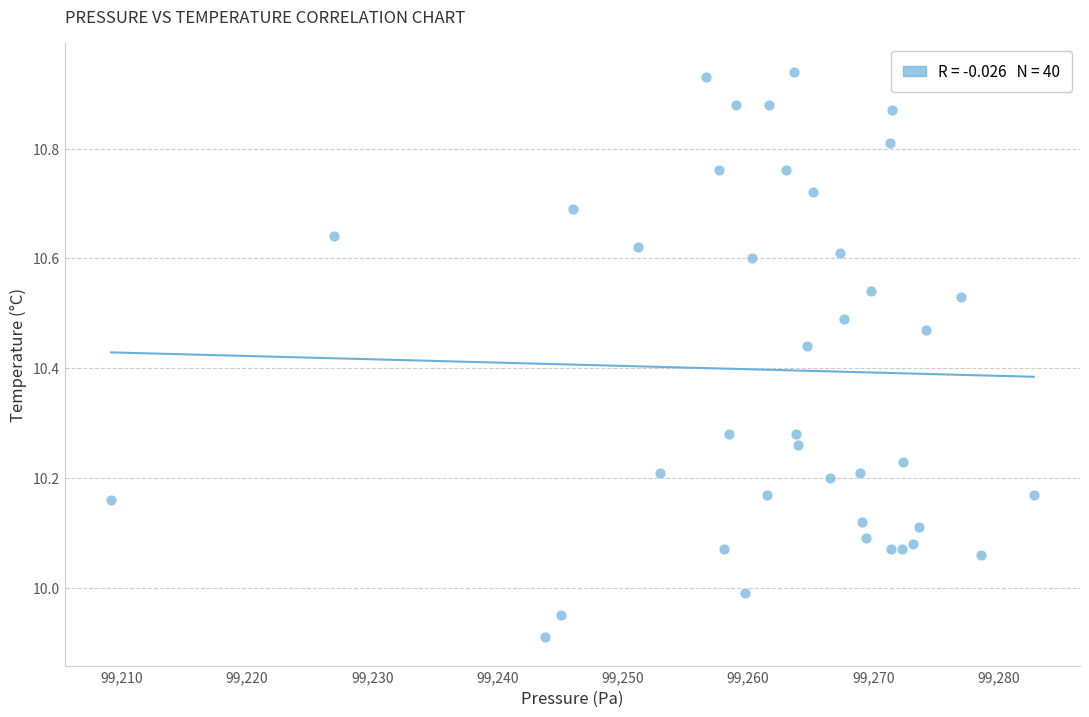

What is the range of X values (max minus min)?

73.7